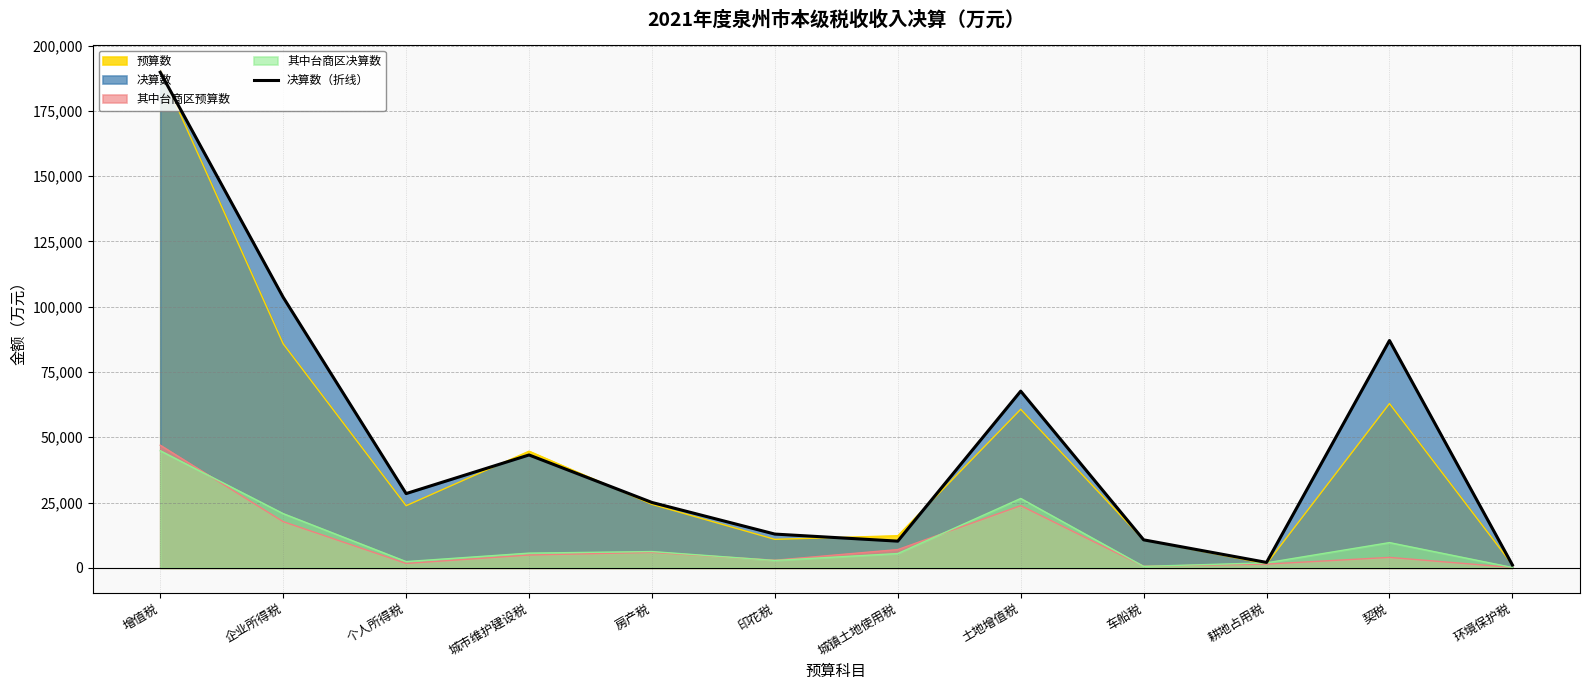

At which category does the data reach its first local peak?

城市维护建设税